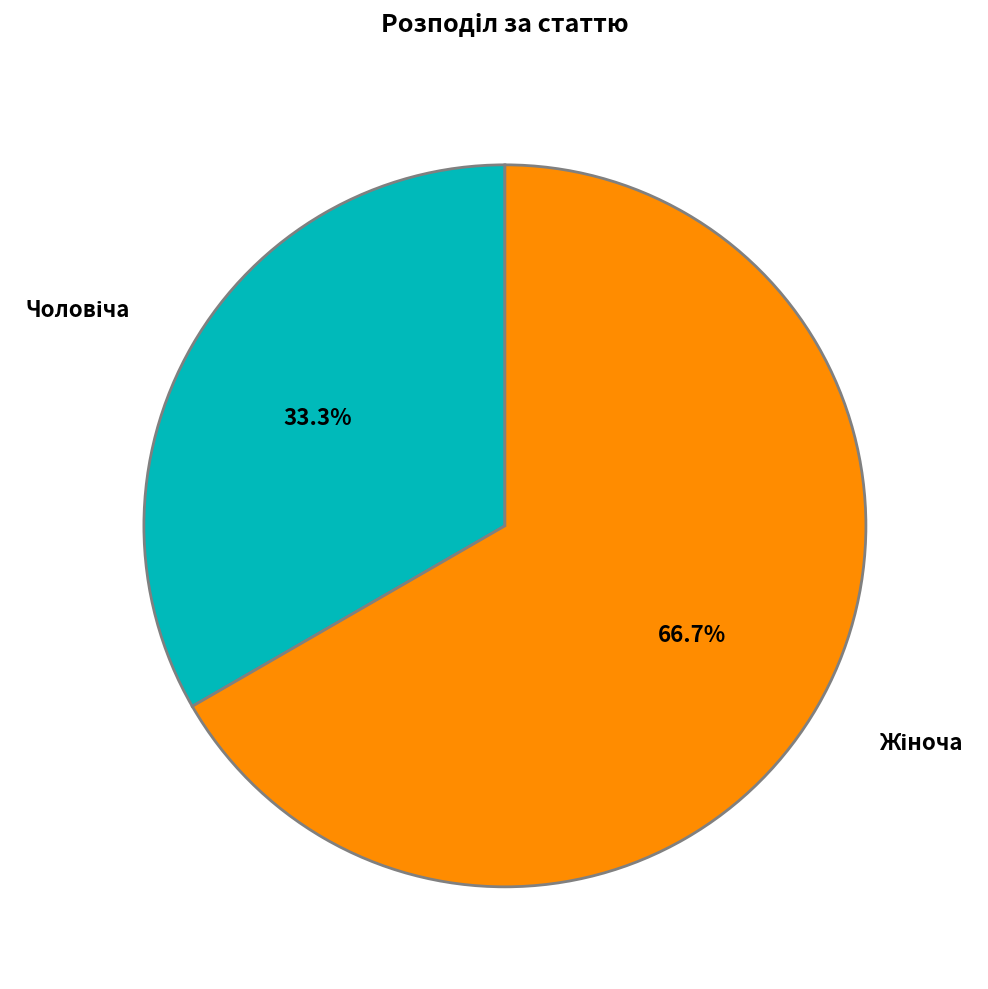

How many segments does this pie chart have?

2